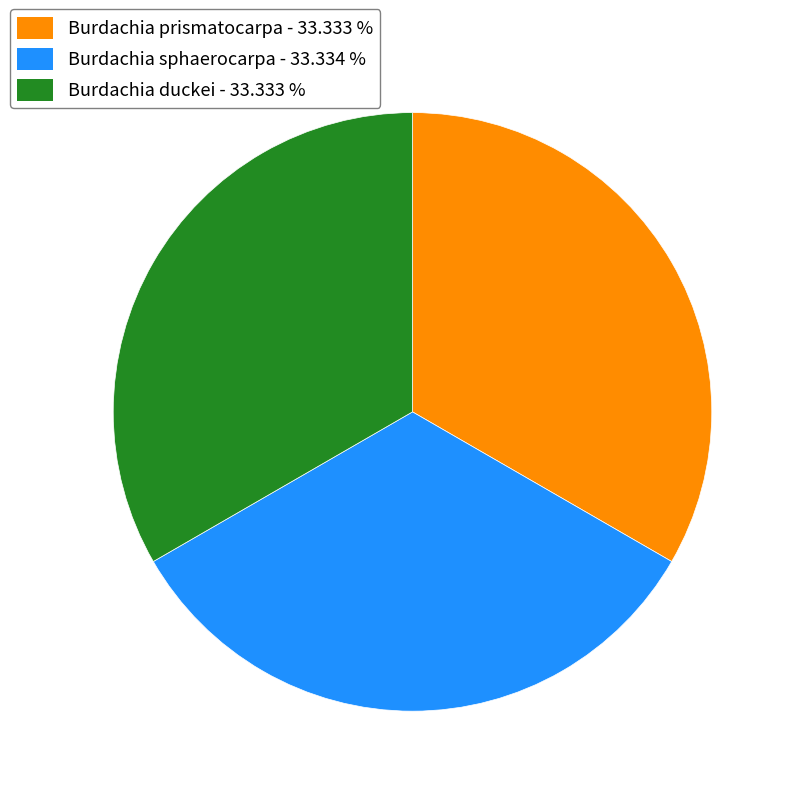

How many slices are in this pie chart?

3